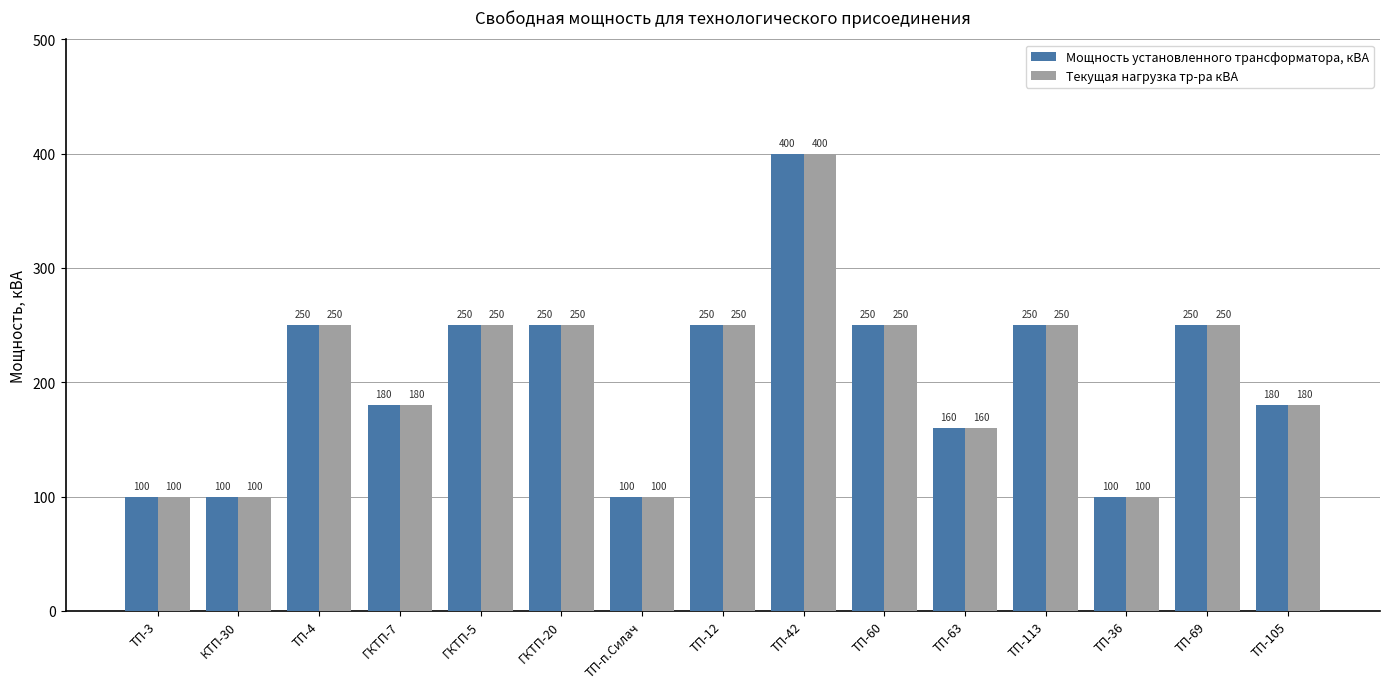

What is the difference between the second highest and minimum values in the Мощность установленного трансформатора, кВА series?

150